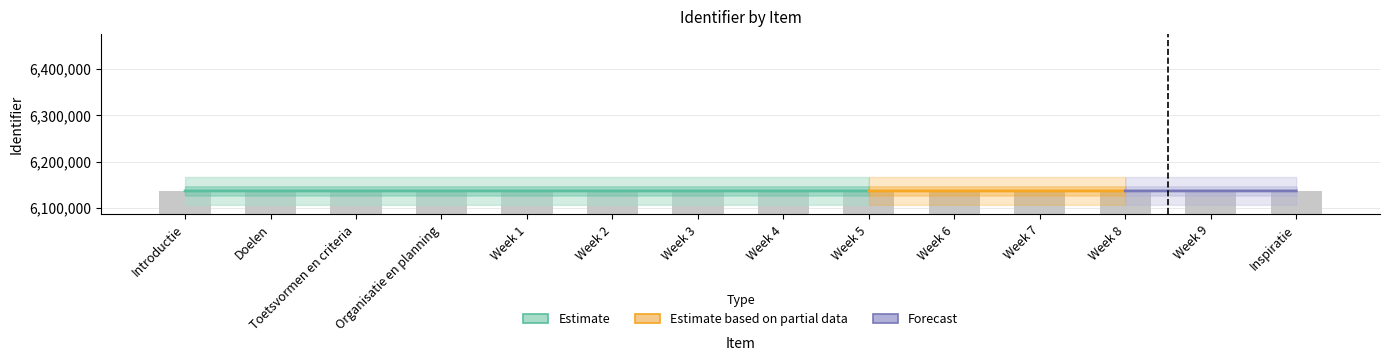

Reading left to right, extract all data points from this chart.

6136654	6136656	6136658	6136660	6136661	6136663	6136665	6136667	6136669	6136671	6136673	6136675	6136677	6136679